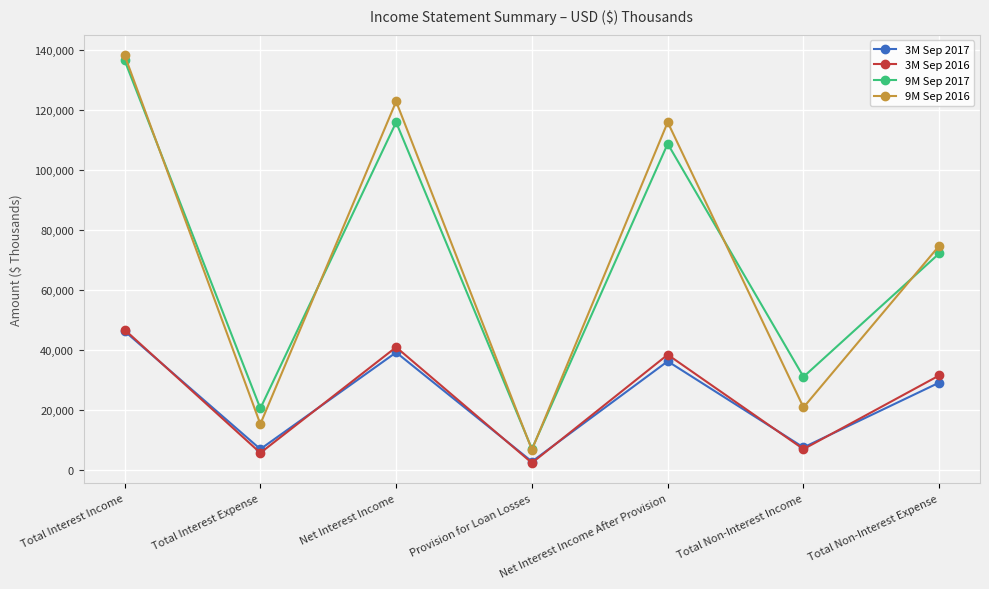

What is the total value across all series at Total Non-Interest Expense?

207875